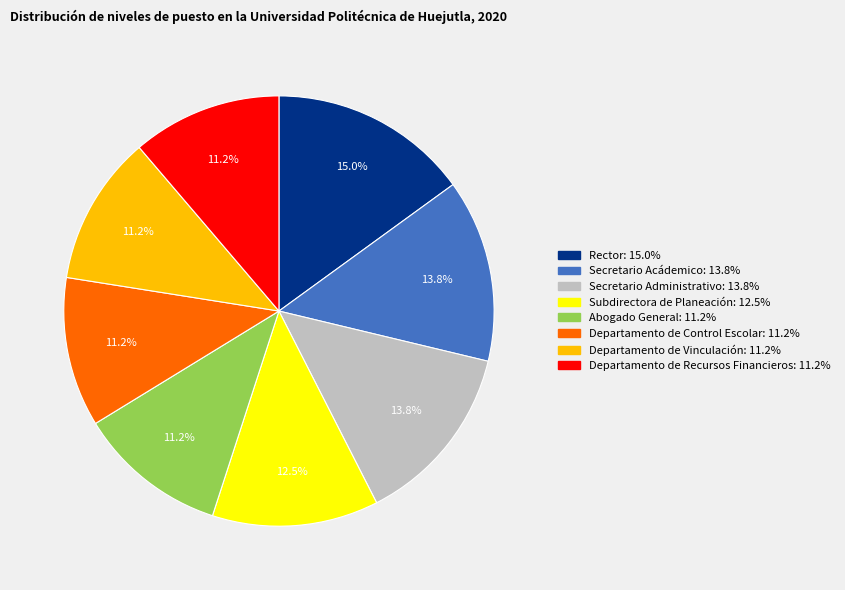

The Secretario Acádemico slice represents 14% of the pie. True or false?

True